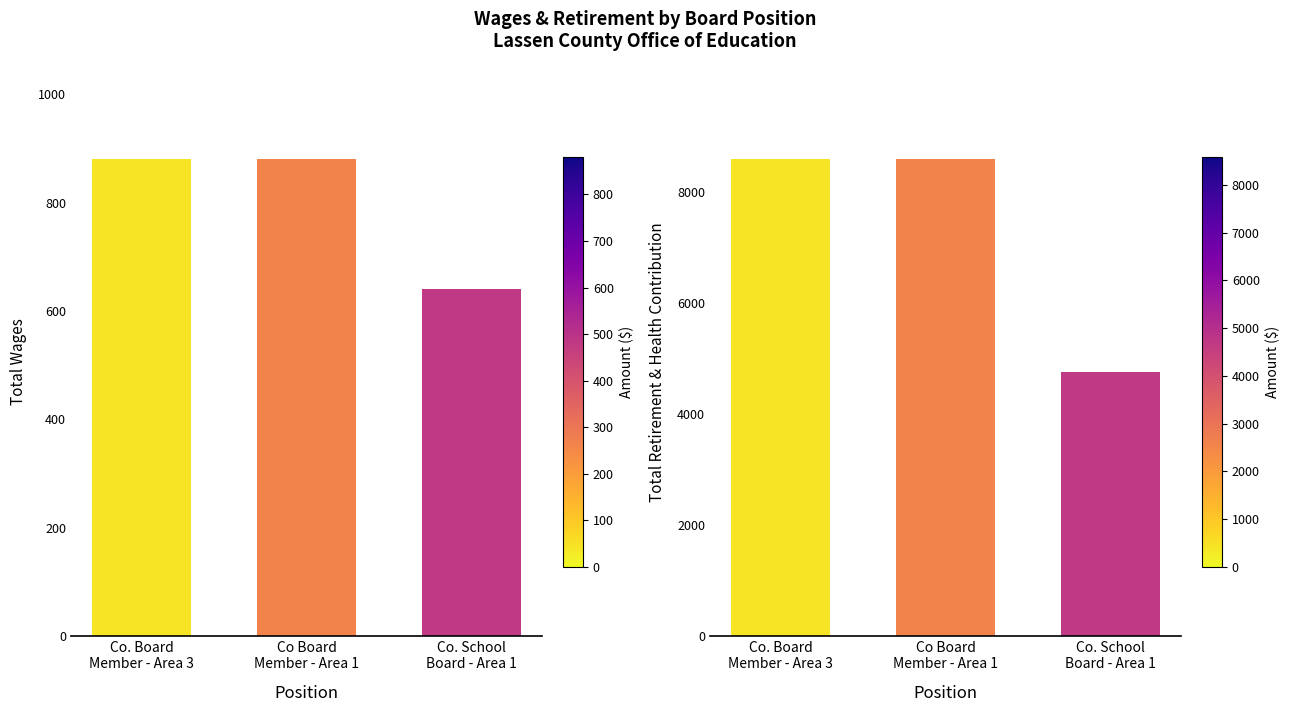

Which series has the largest total across all categories?

Total Retirement & Health Contribution